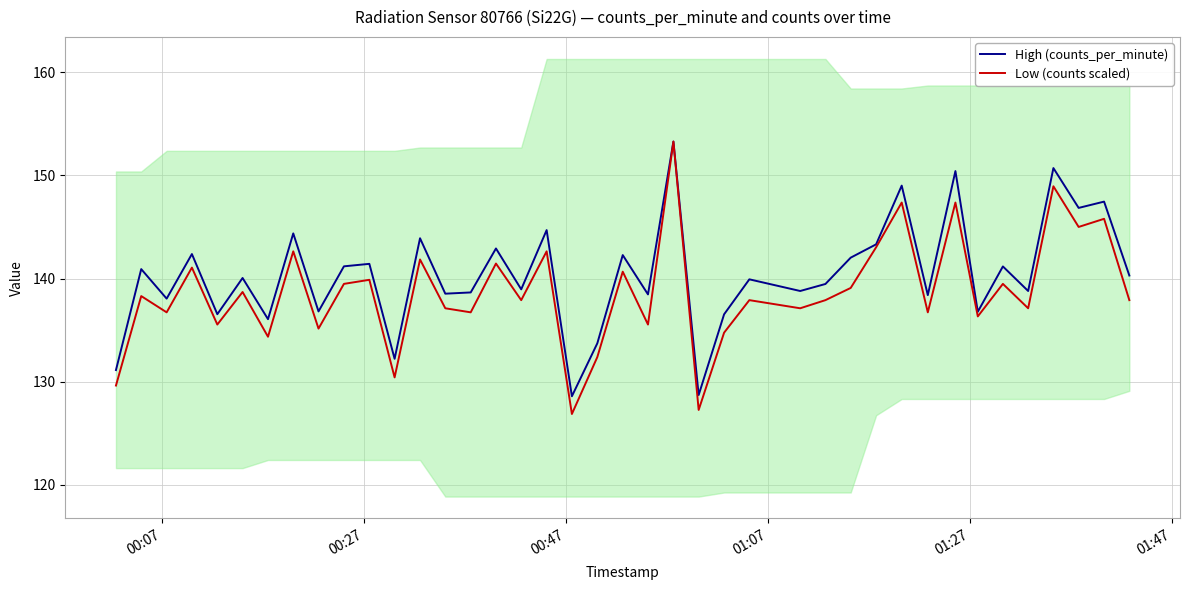

What is the difference between the second highest and second lowest values in the Low (counts scaled) series?

21.7